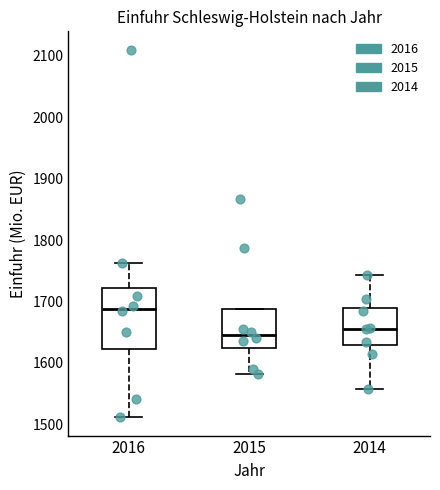

Which box is the tallest, from its lower edge to its upper edge?

2016